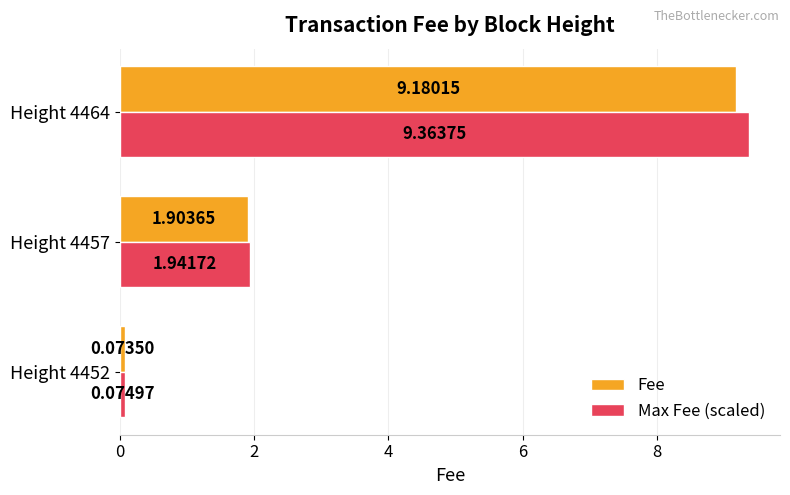

What is the average value of the Max Fee (scaled) series?

3.8